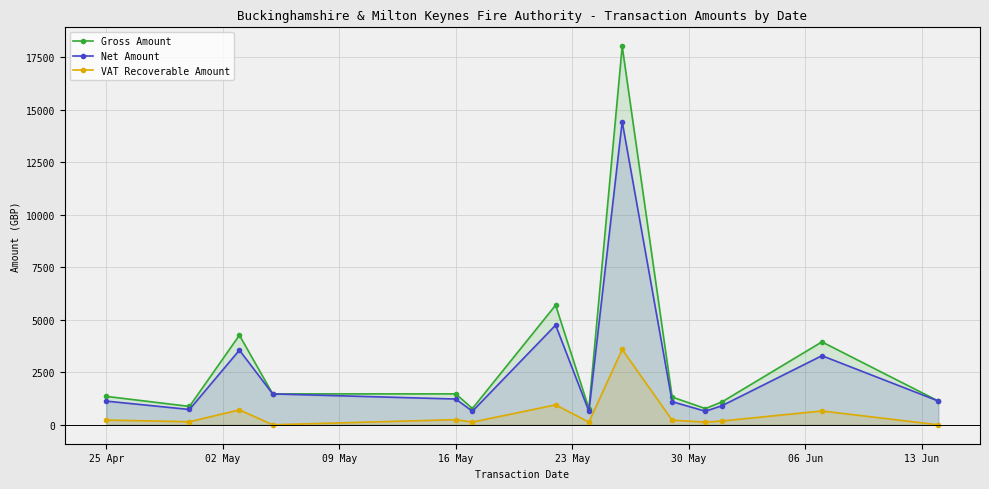

What is the greatest value displayed?

18008.8